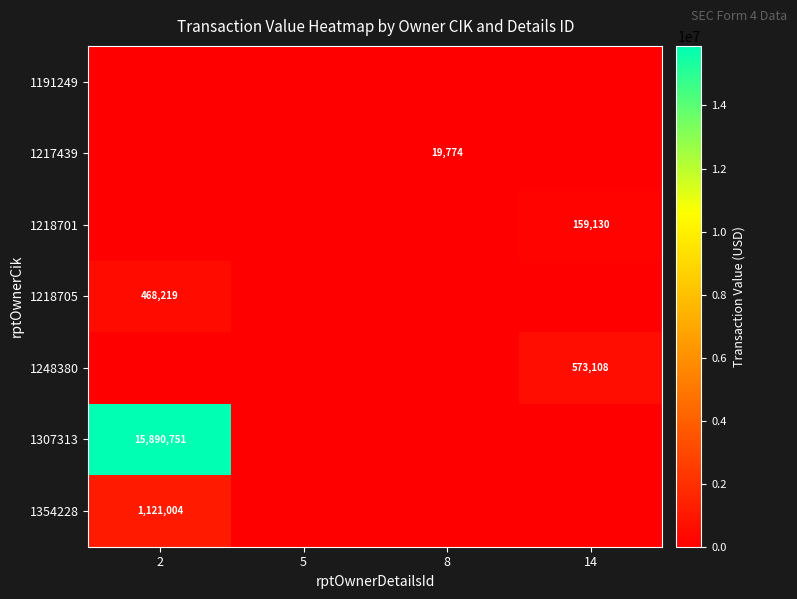

Is it true that 1217439 equals 19774 at 8?

True